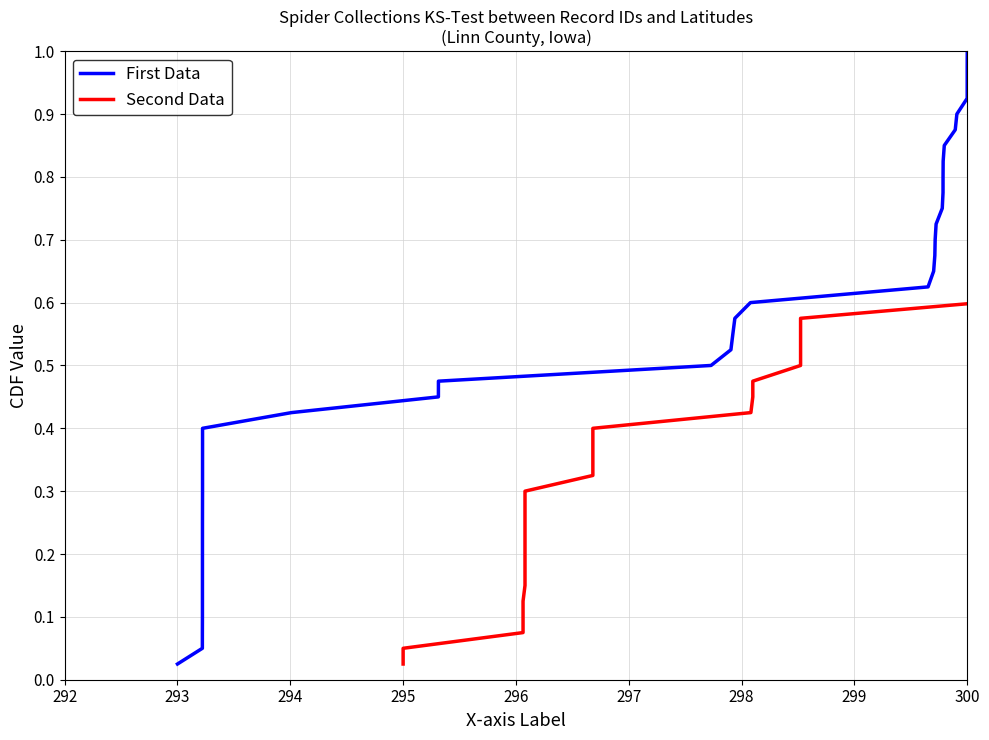

At which label is First Data closest to 0?

293